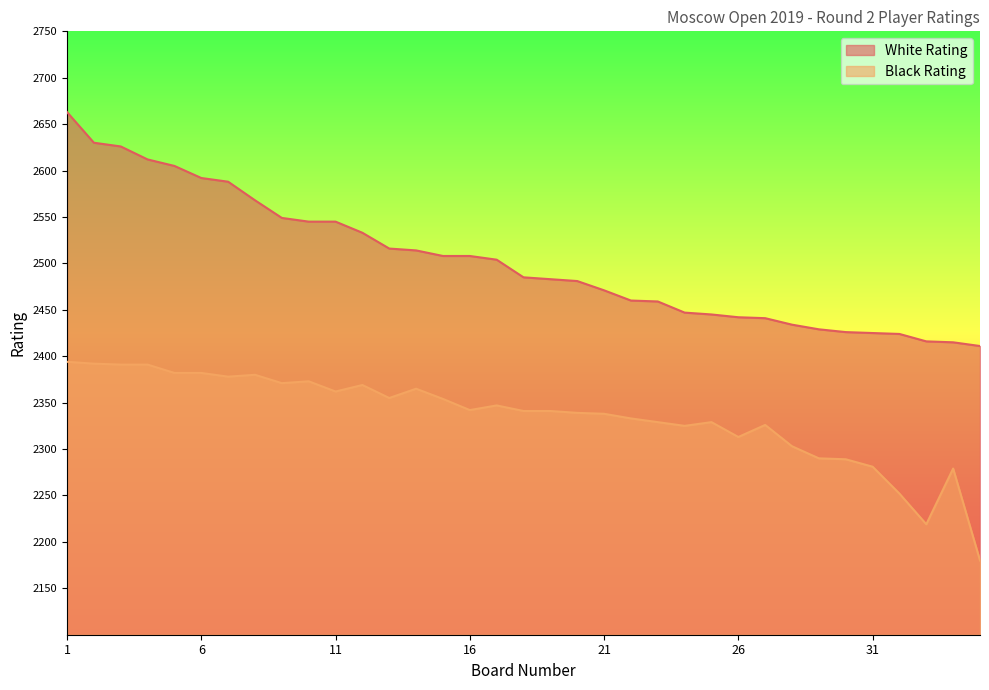

Which category has the lowest value across all series?

35